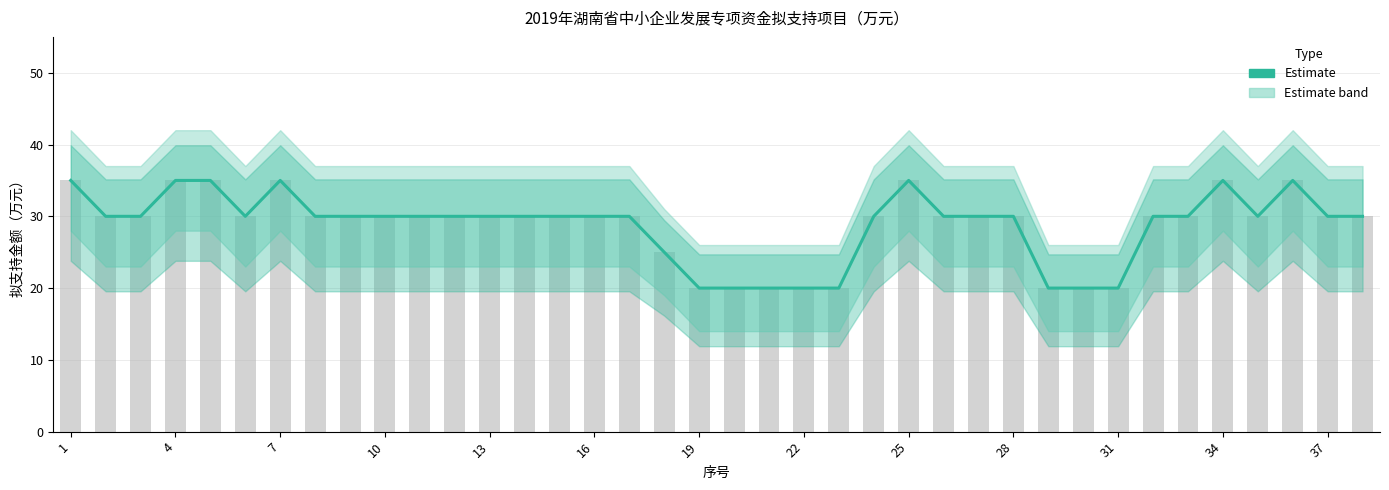

How many bars are there in total?

38